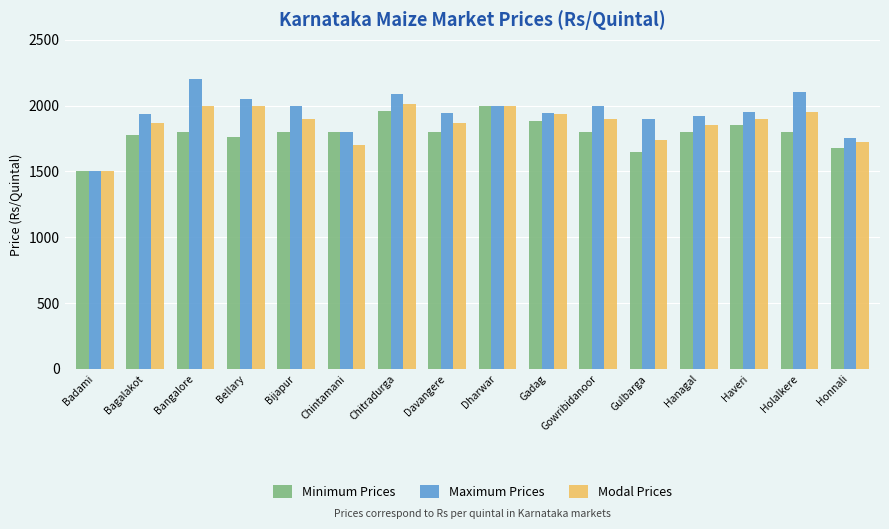

At Bijapur, list the series in order from smallest to largest.

Minimum Prices, Modal Prices, Maximum Prices